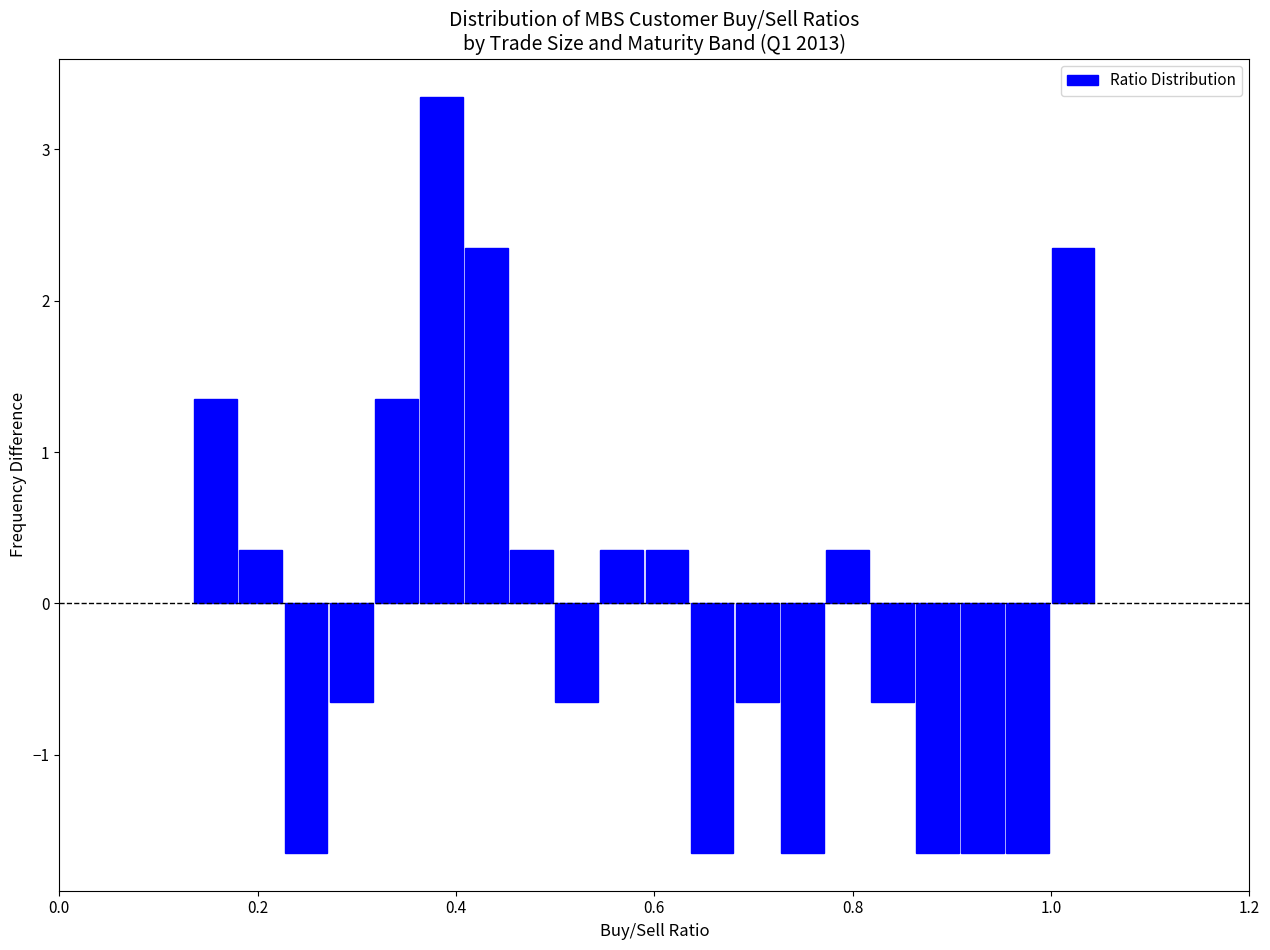

Around what value on the x-axis is the tallest bar? Give the approximate position of its centre, as read against the axis.

0.38